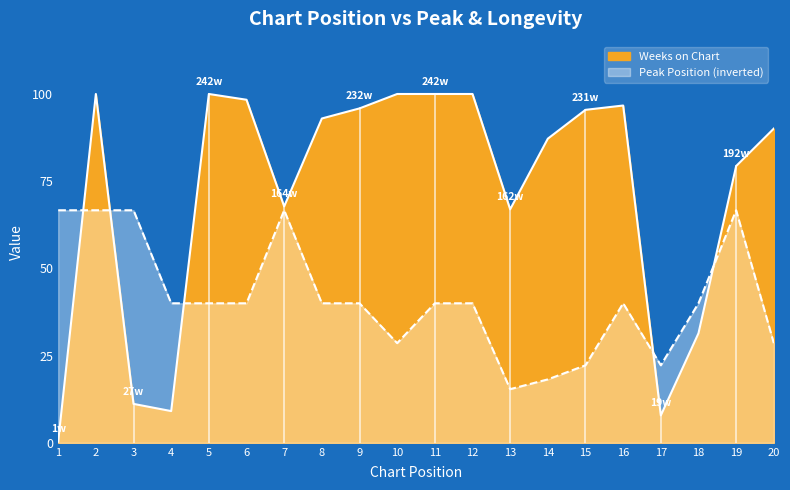

Where is the first local maximum?

2